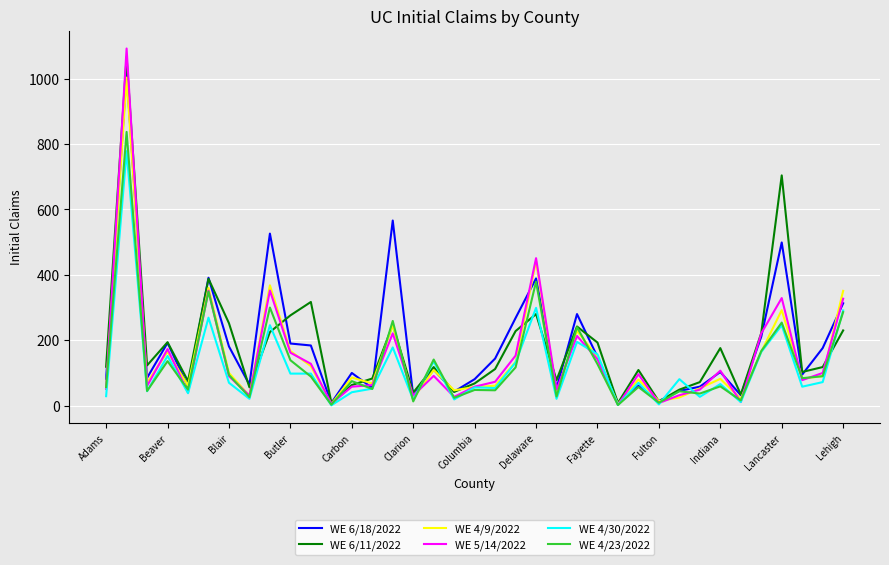

Which series has the largest range (max minus min)?

WE 5/14/2022